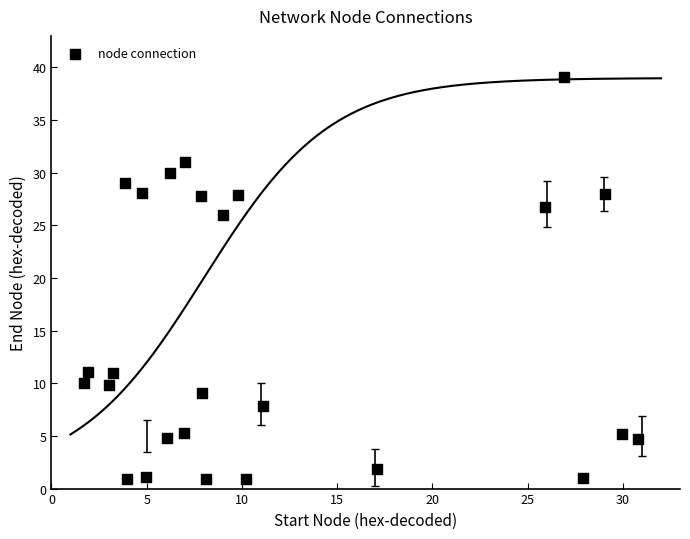

What Y value in the scatter plot is closest to 19?

25.9